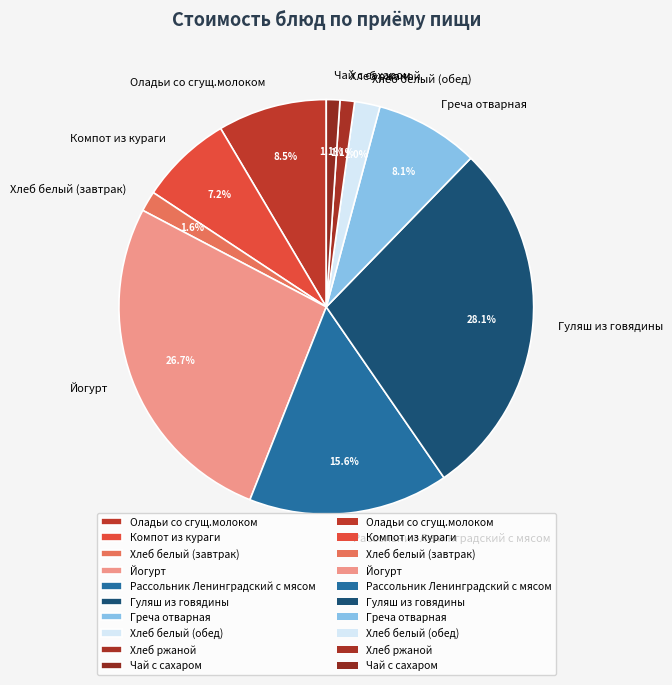

True or false: Компот из кураги accounts for 1% of the total.

False